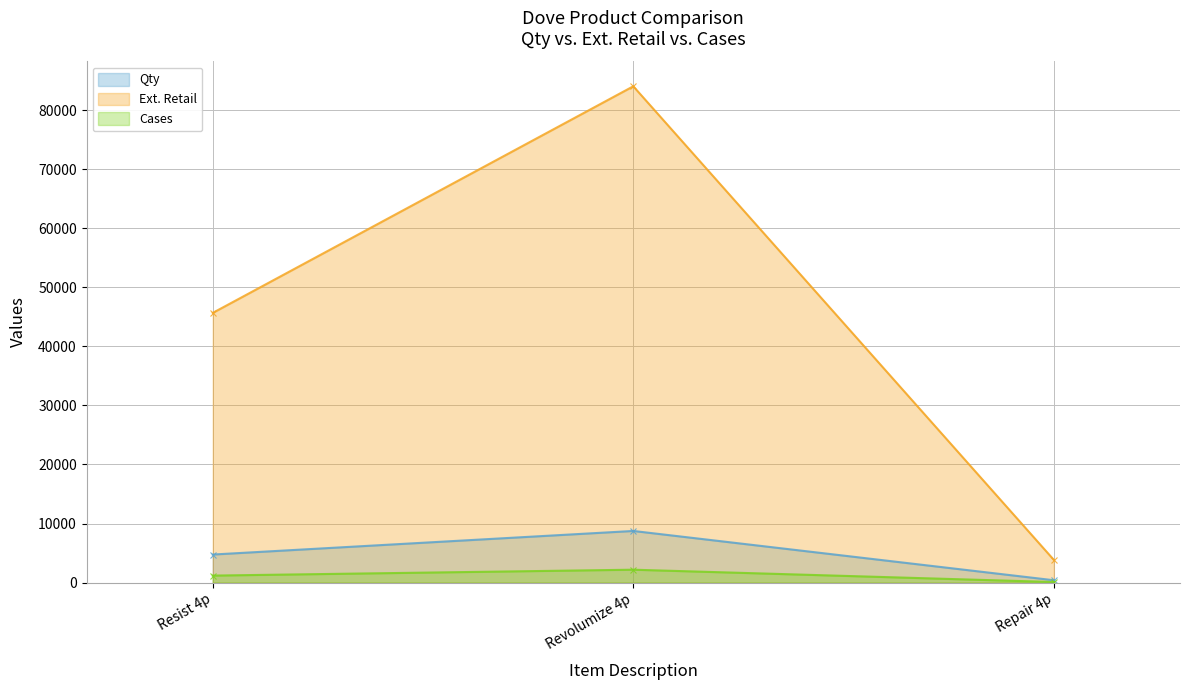

Rank the series at Revolumize 4p from lowest to highest value.

Cases, Qty, Ext. Retail